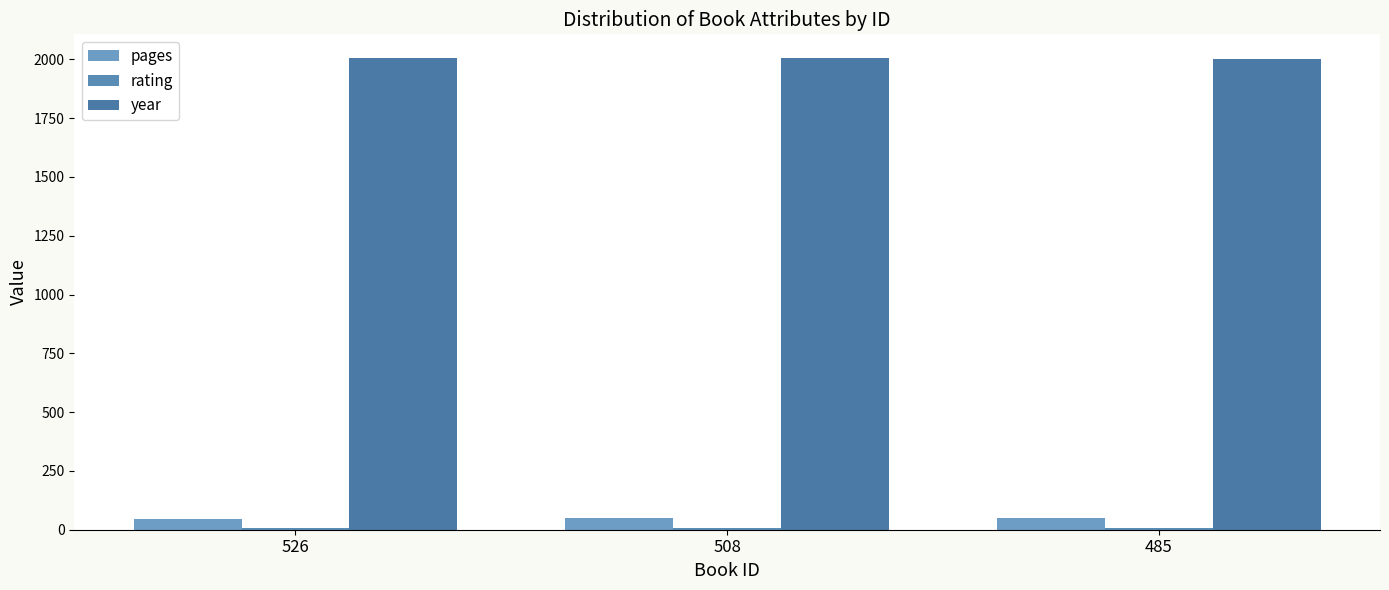

The rating series shows 9 at 485. True or false?

True